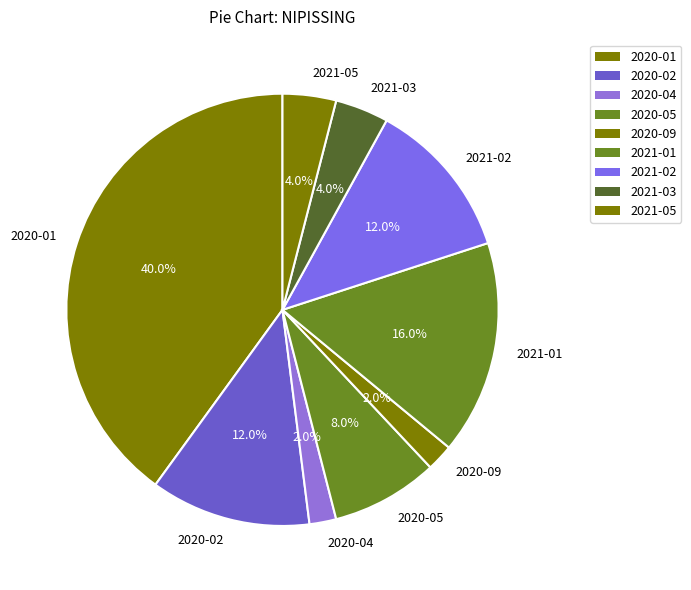

How many segments does this pie chart have?

9